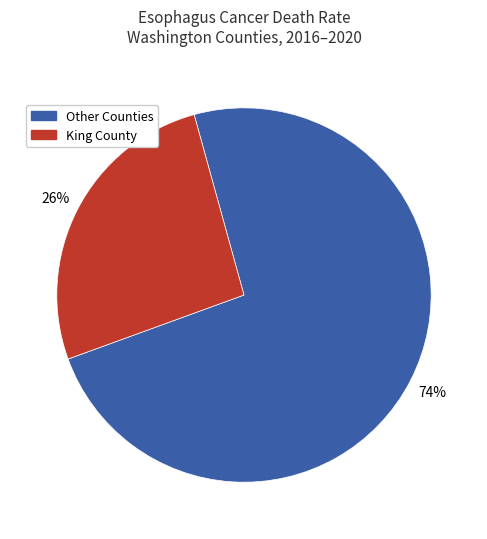

To the nearest percent, what is the average slice percentage?

50%